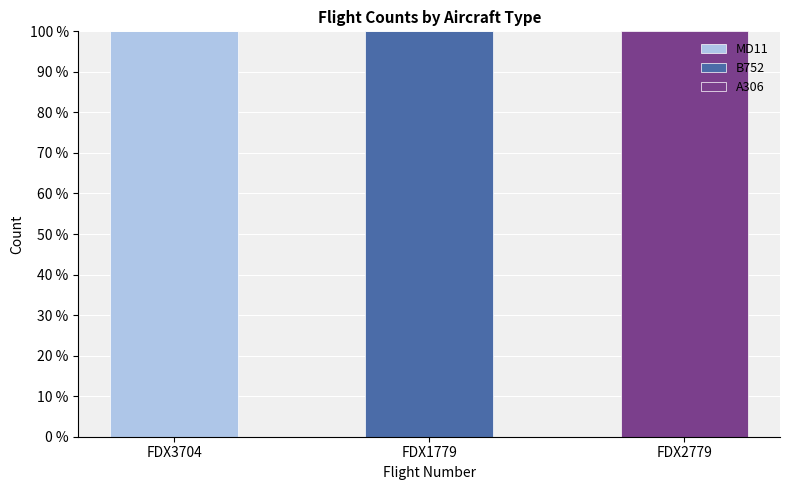

At which label does MD11 reach its peak?

FDX3704